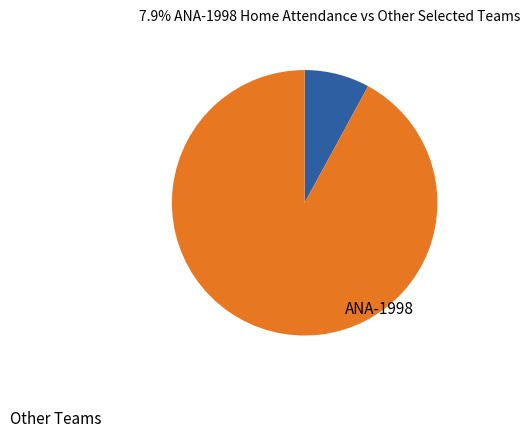

Is there a majority slice in this chart?

Yes